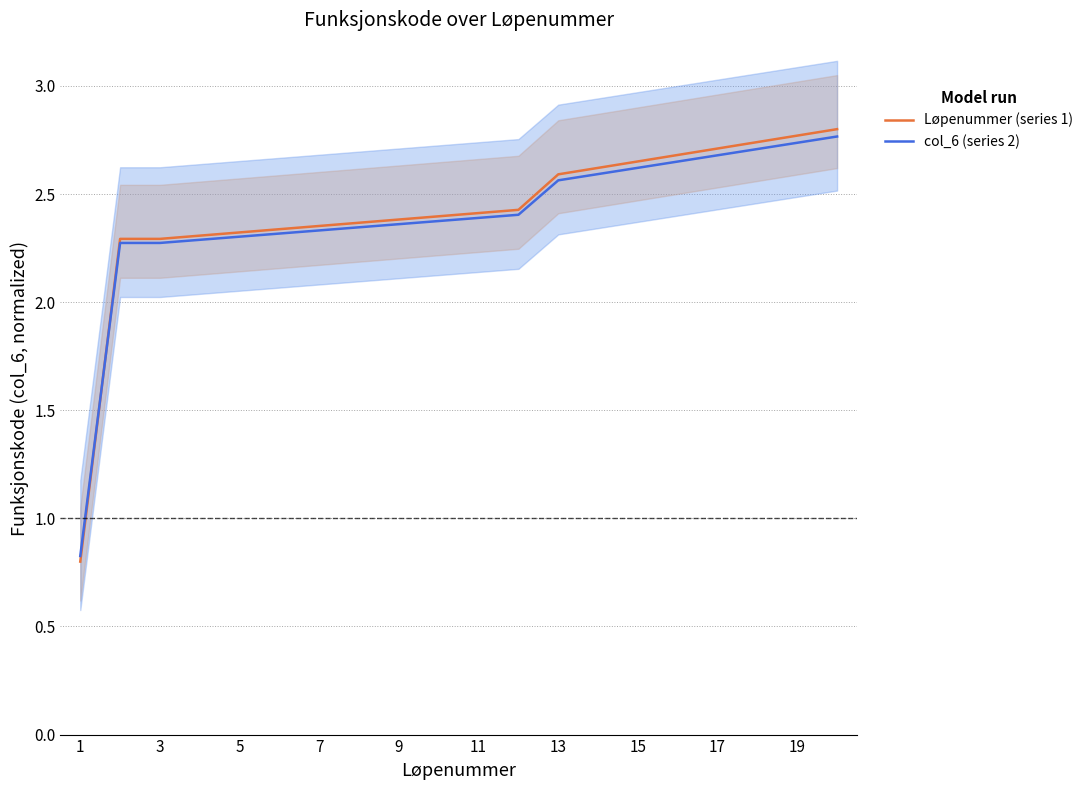

True or false: col_6 (series 2) and Løpenummer (series 1) cross at least once.

True